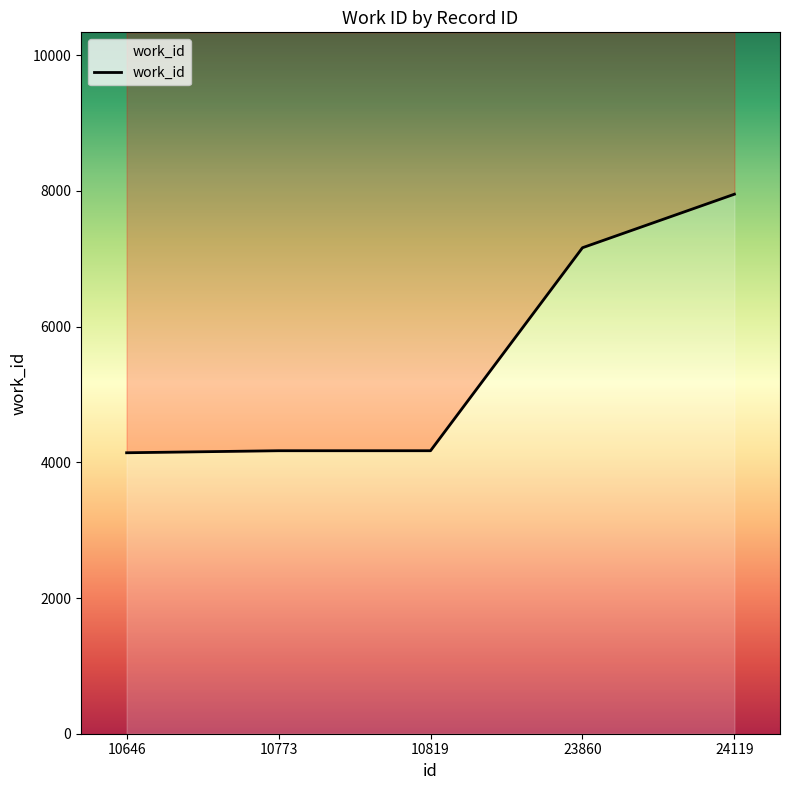

What is the smallest value displayed?

4141